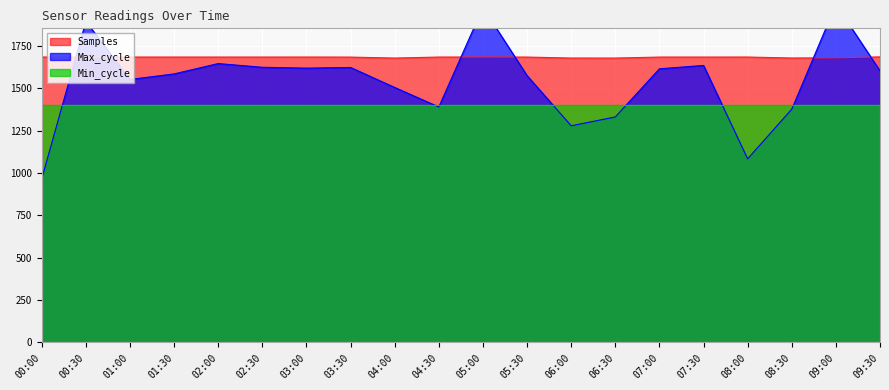

Which series has the largest range (max minus min)?

Max_cycle